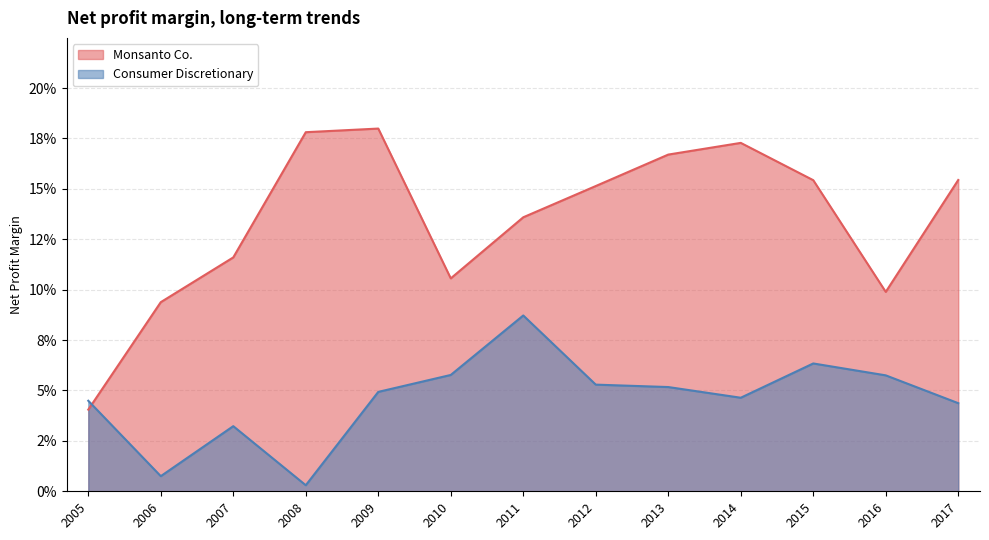

What are all the series names shown in the legend?

Monsanto Co., Consumer Discretionary